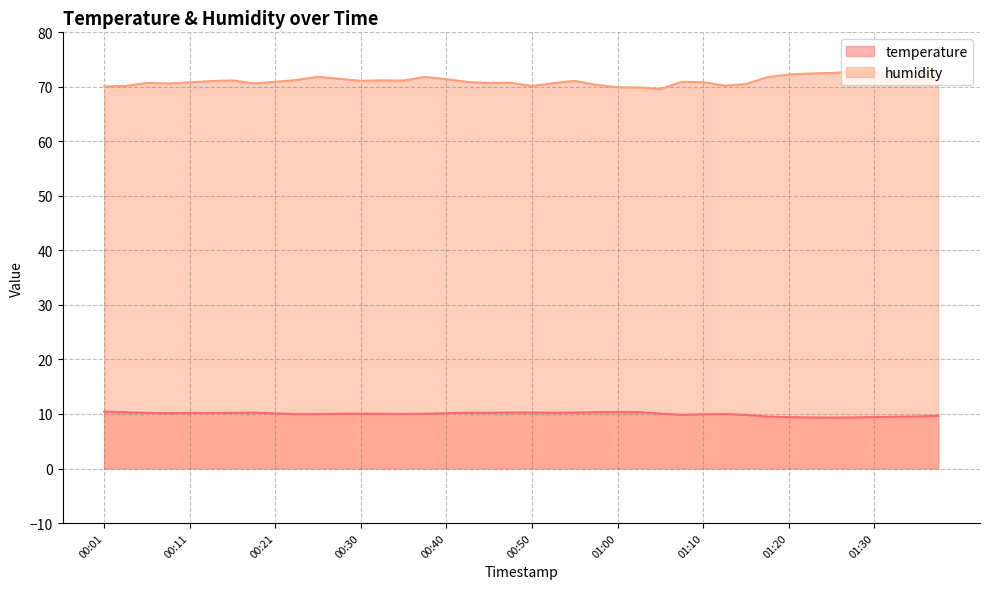

True or false: humidity and temperature cross at least once.

False